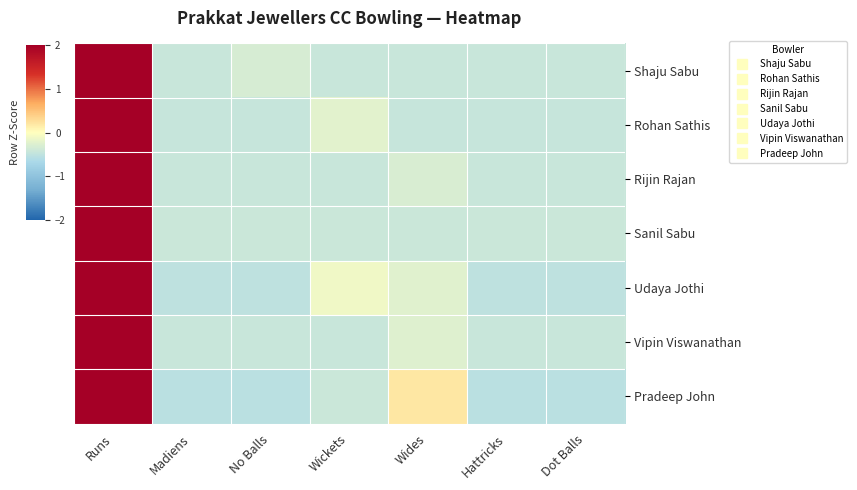

List the series in order of their peak value, lowest first.

Pradeep John, Udaya Jothi, Rohan Sathis, Vipin Viswanathan, Rijin Rajan, Shaju Sabu, Sanil Sabu